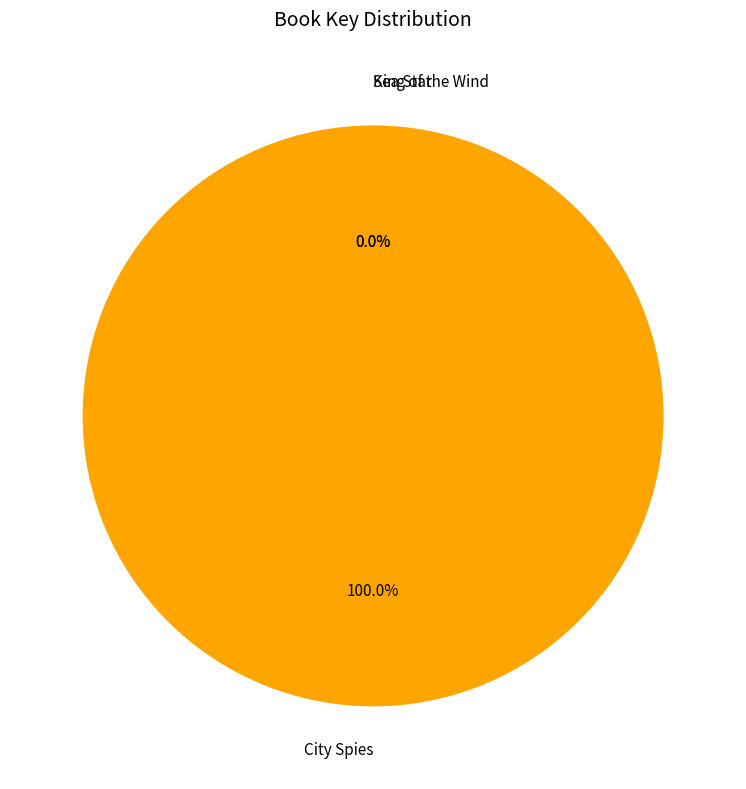

How many segments does this pie chart have?

3